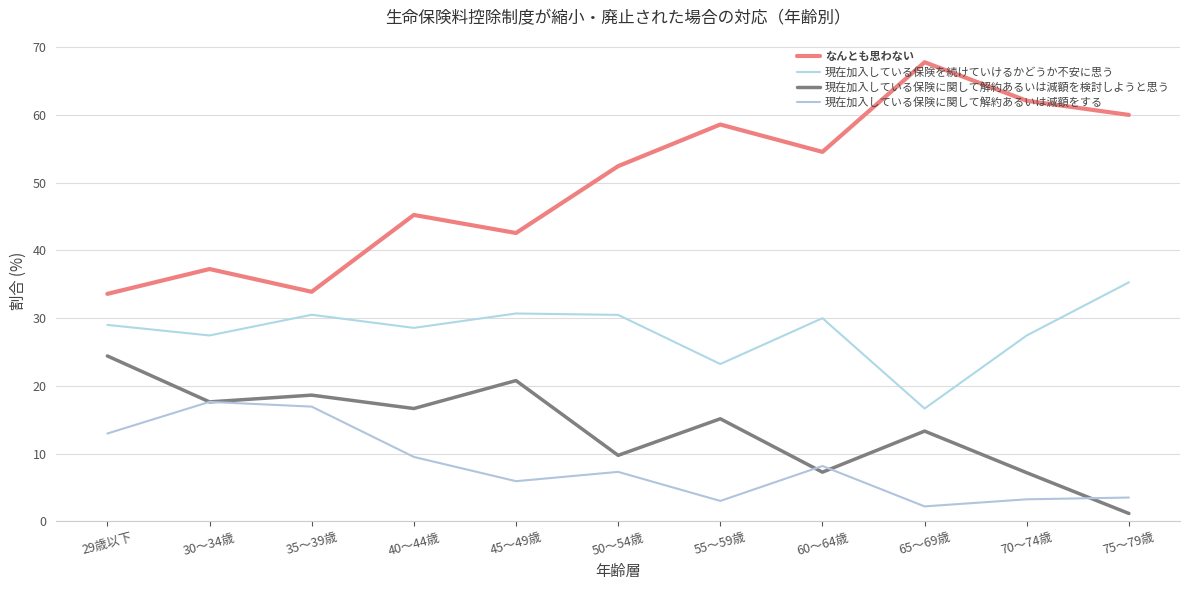

The 現在加入している保険を続けていけるかどうか不安に思う series shows 35.3 at 75～79歳. True or false?

True